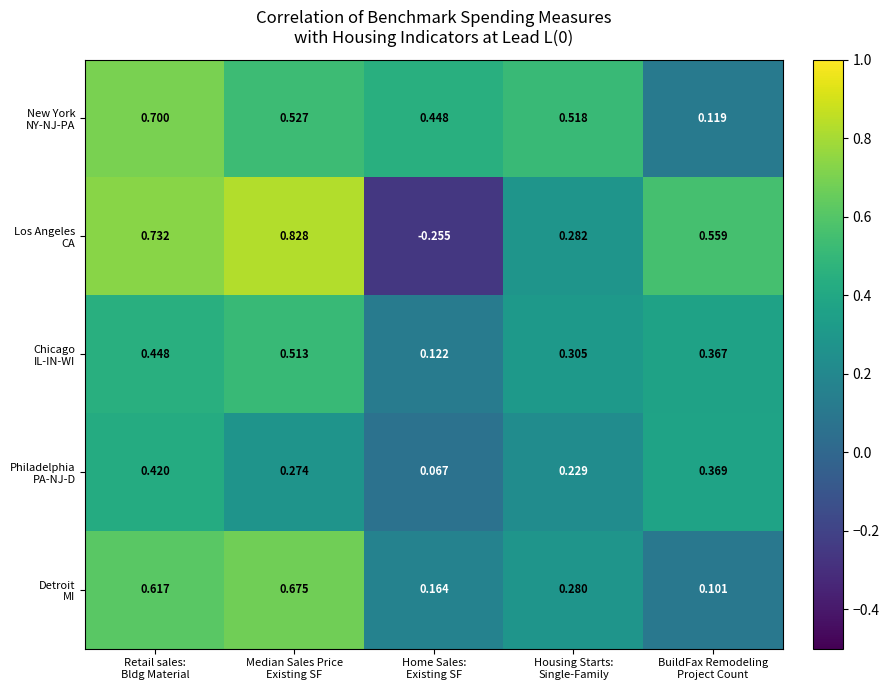

How many series are shown in this chart?

5